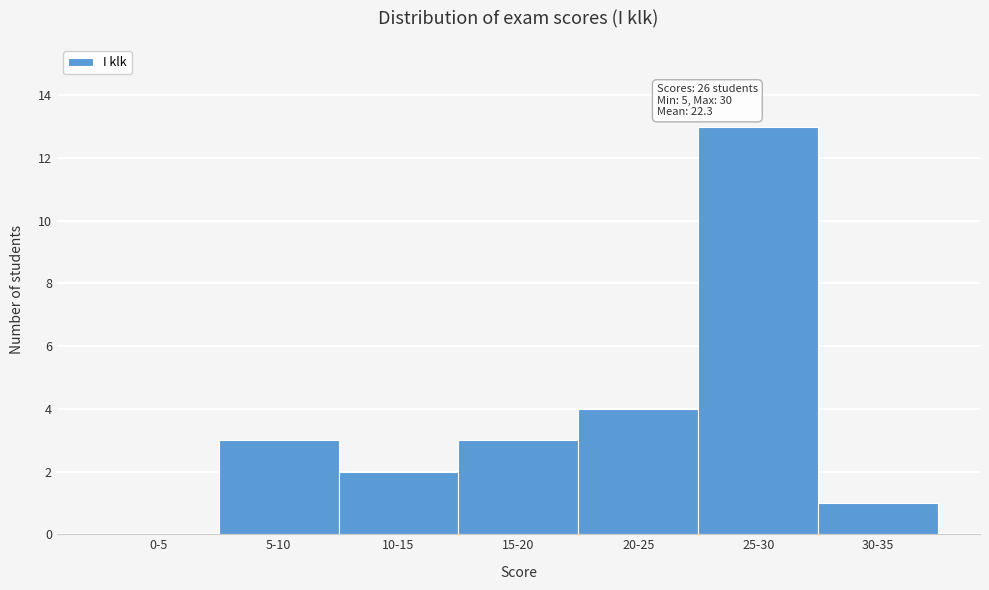

Reading left to right, what are all the values shown in this chart?

0-5=0	5-10=3	10-15=2	15-20=3	20-25=4	25-30=13	30-35=1